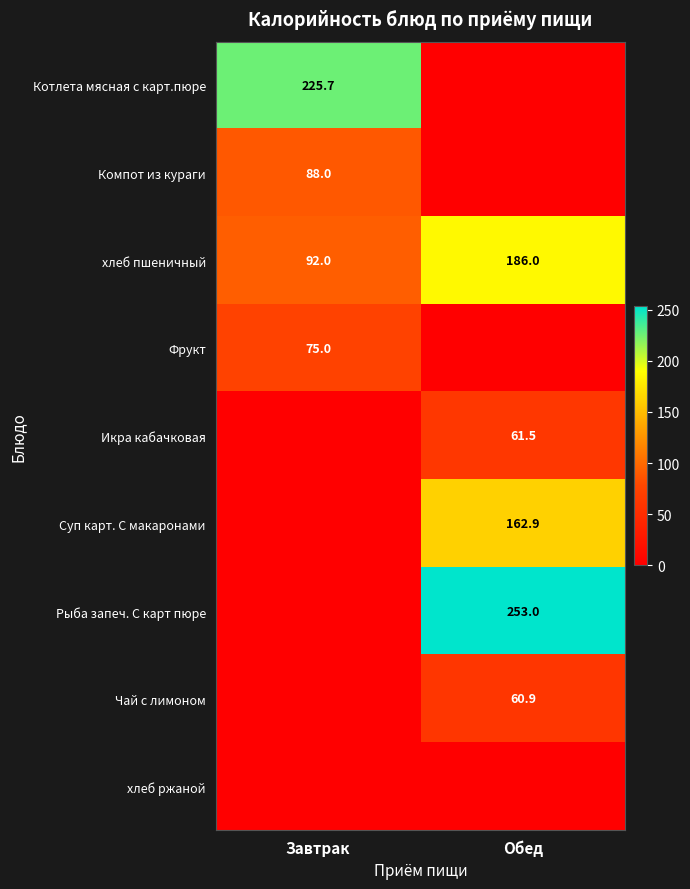

How many distinct data groups are displayed?

9